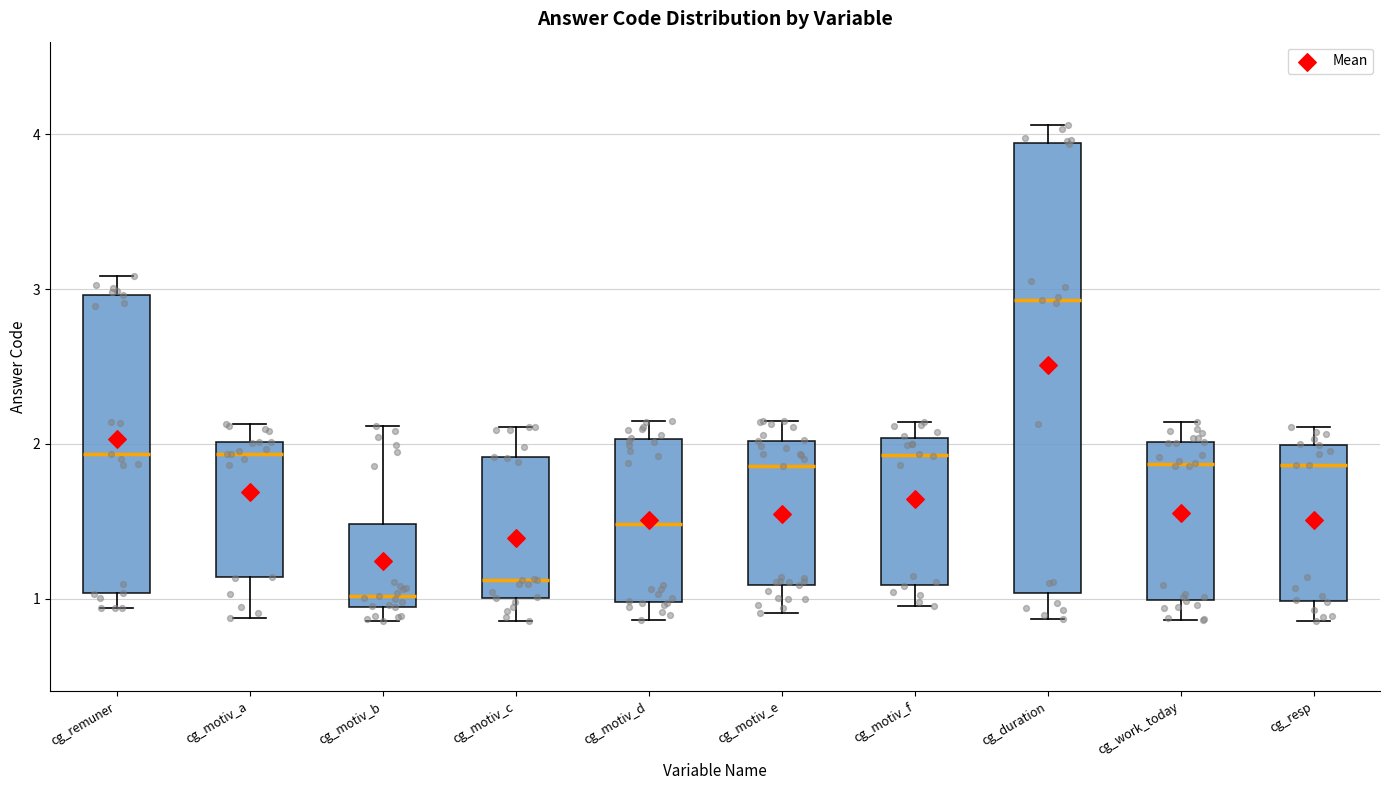

Reading left to right, transcribe this box plot: for each box, give where its median line is, the range the box spans, and where its two whiskers end, as read against the y-axis. The values are not printed on the chart, so give them approximately, as read against the axis.

cg_remuner: median 1.9, box 1.0 to 3.0, whiskers 0.9 to 3.1
cg_motiv_a: median 1.9, box 1.1 to 2.0, whiskers 0.9 to 2.1
cg_motiv_b: median 1.0, box 0.9 to 1.5, whiskers 0.9 (just below the box's lower edge) to 2.1
cg_motiv_c: median 1.1, box 1.0 to 1.9, whiskers 0.9 to 2.1
cg_motiv_d: median 1.5, box 1.0 to 2.0, whiskers 0.9 to 2.1
cg_motiv_e: median 1.9, box 1.1 to 2.0, whiskers 0.9 to 2.1
cg_motiv_f: median 1.9, box 1.1 to 2.0, whiskers 1.0 to 2.1
cg_duration: median 2.9, box 1.0 to 3.9, whiskers 0.9 to 4.1
cg_work_today: median 1.9, box 1.0 to 2.0, whiskers 0.9 to 2.1
cg_resp: median 1.9, box 1.0 to 2.0, whiskers 0.9 to 2.1